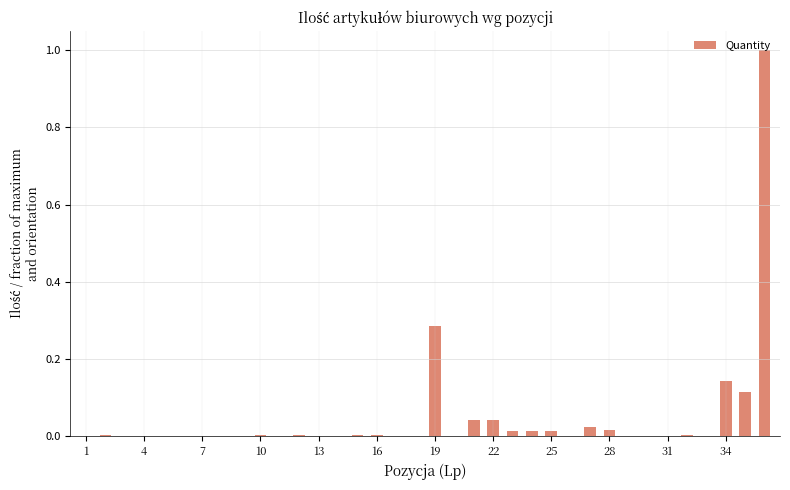

Are the bars horizontal?

No